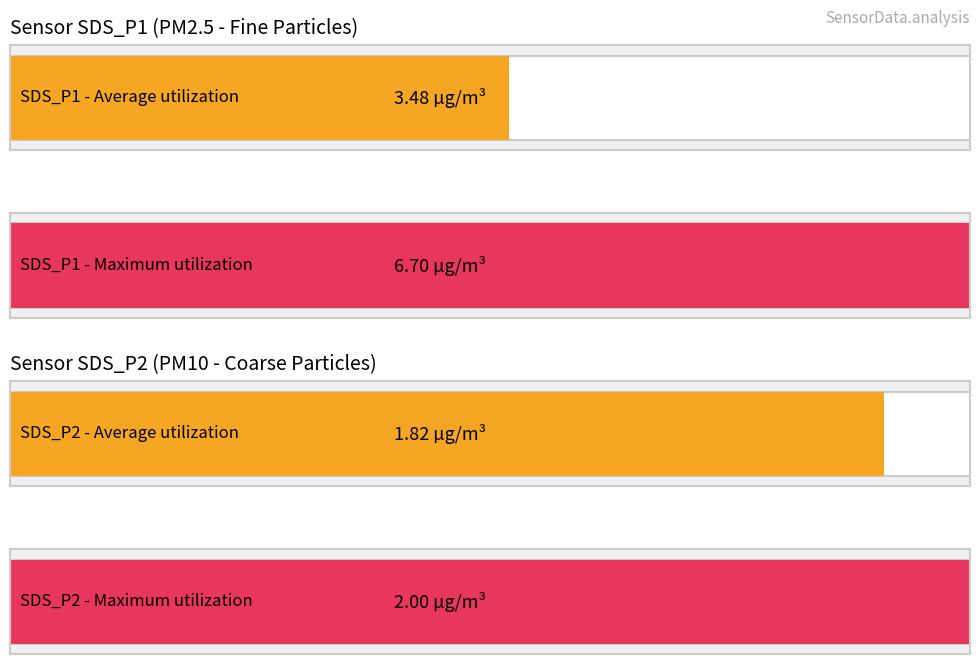

Are the bars horizontal?

Yes